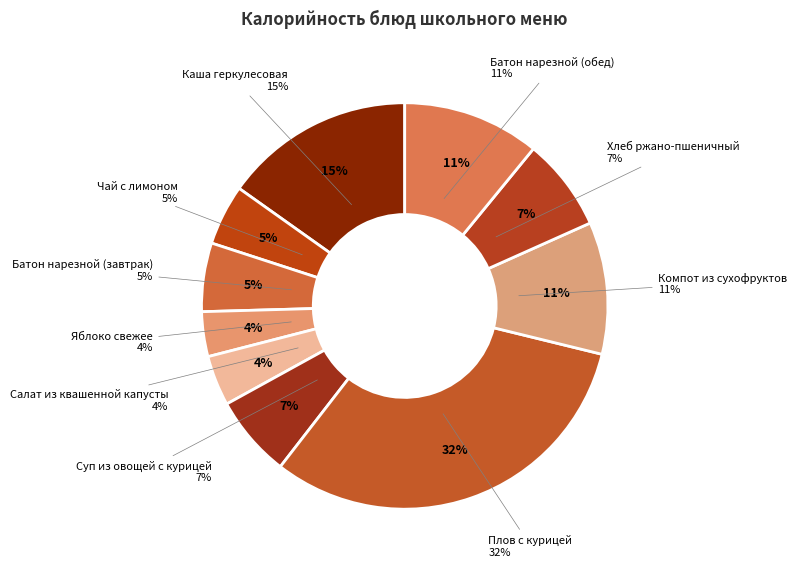

To the nearest percent, what is the difference between the Плов с курицей and Салат из квашенной капусты slice percentages?

28%